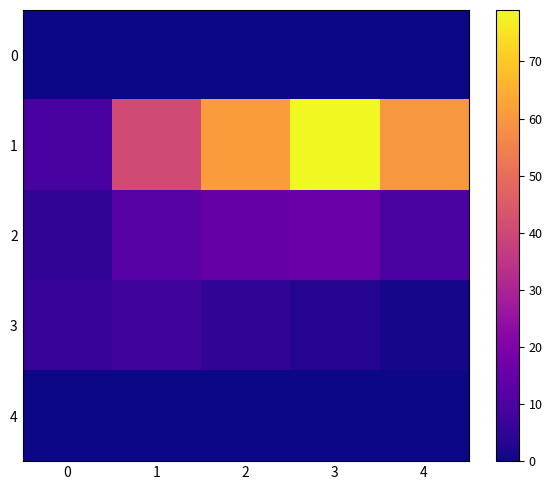

At 0, list the series in order from smallest to largest.

0, 4, 2, 3, 1